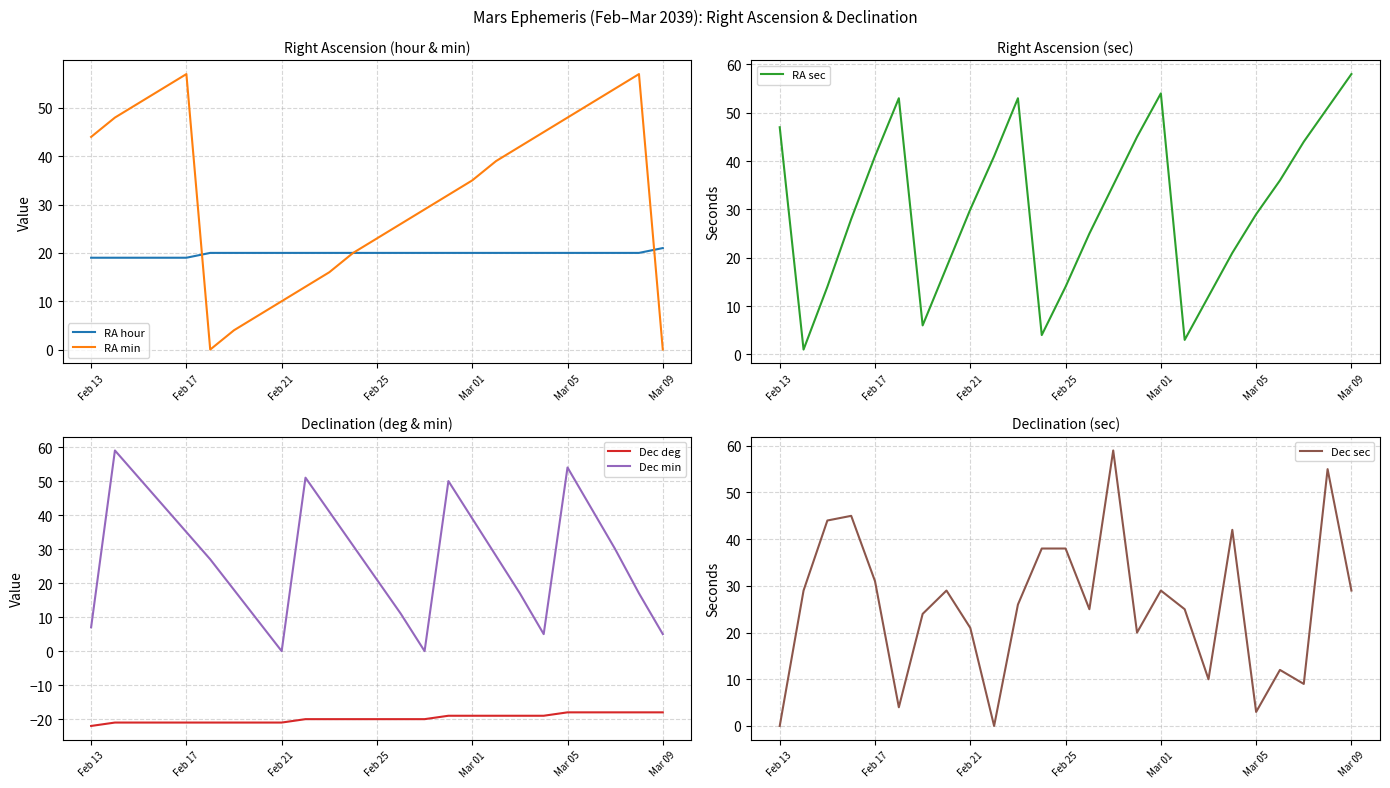

What is the smallest value displayed?

-22